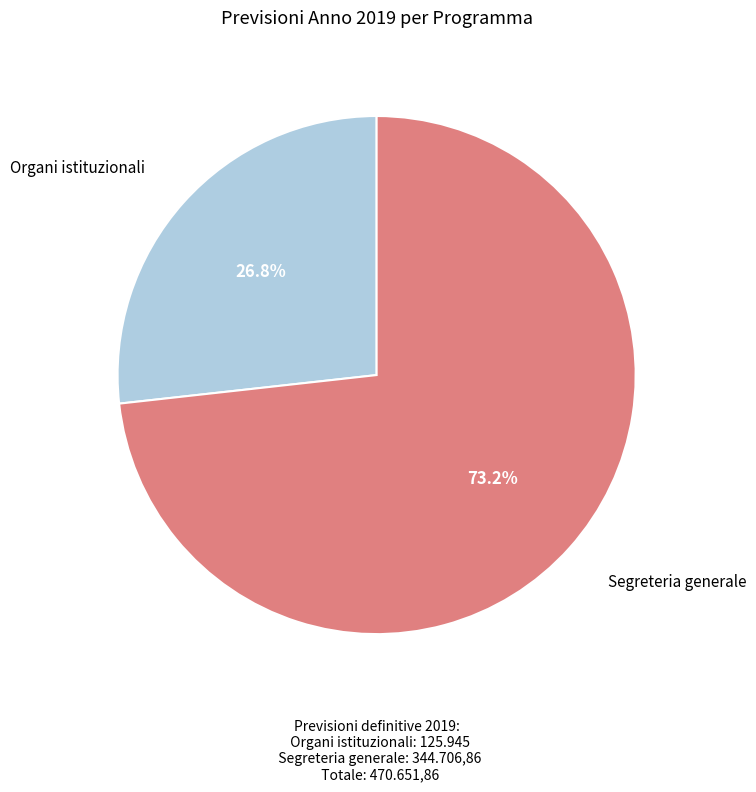

Is there any slice that represents more than half of the pie?

Yes